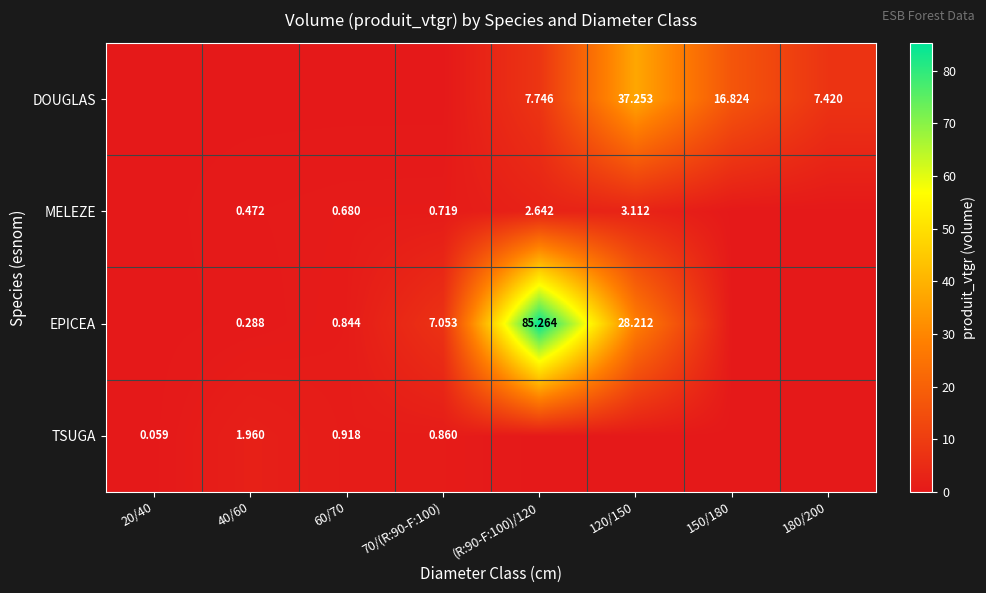

Count the number of categories in the chart.

8